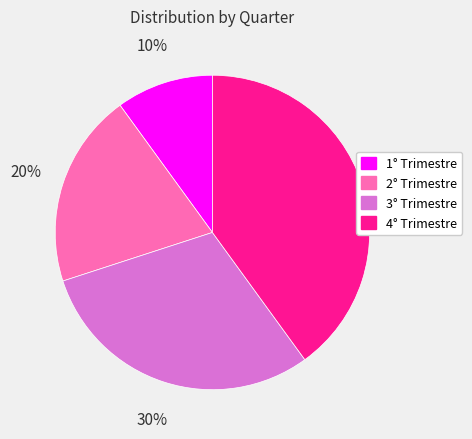

Is it true that 4° Trimestre is 28% of the pie?

False